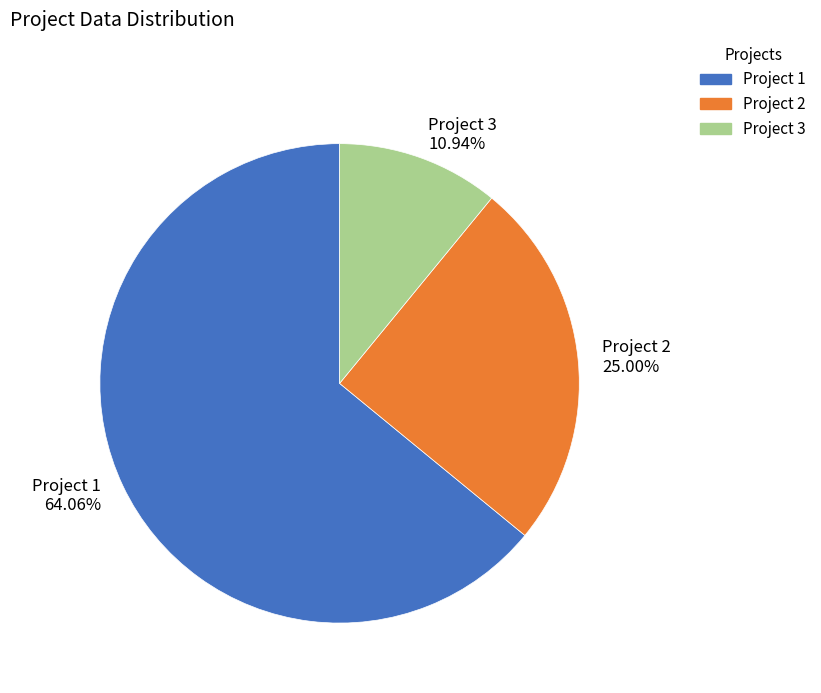

To the nearest percent, what is the difference between the Project 3 and Project 2 slice percentages?

14%